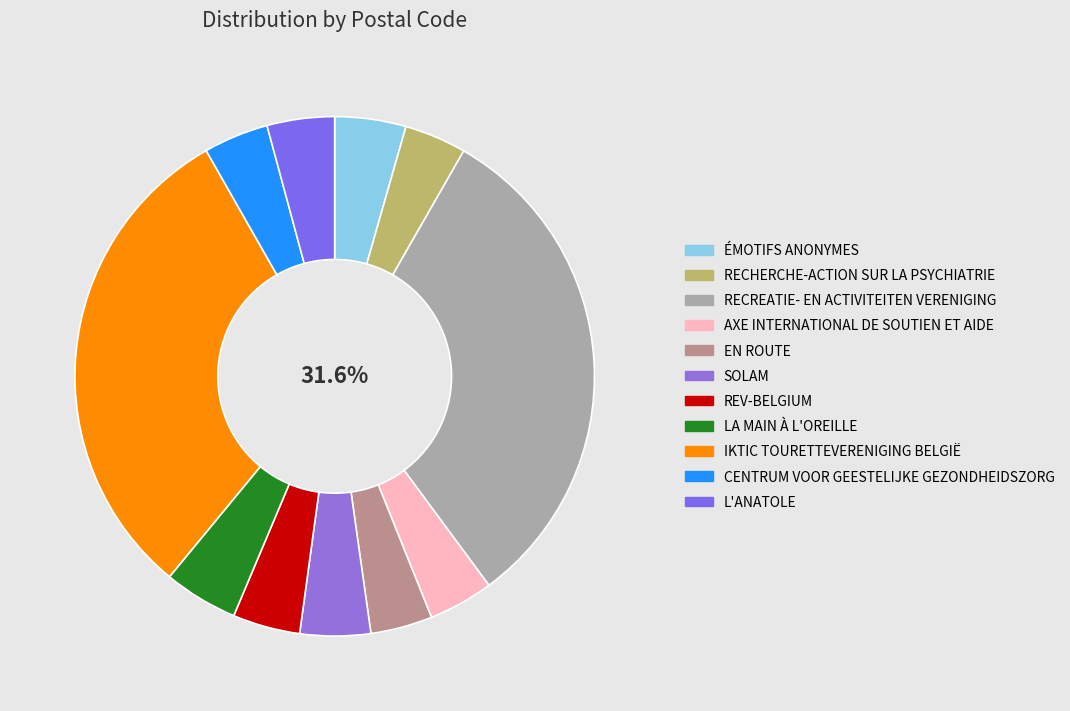

Is LA MAIN À L'OREILLE the majority of the pie?

No